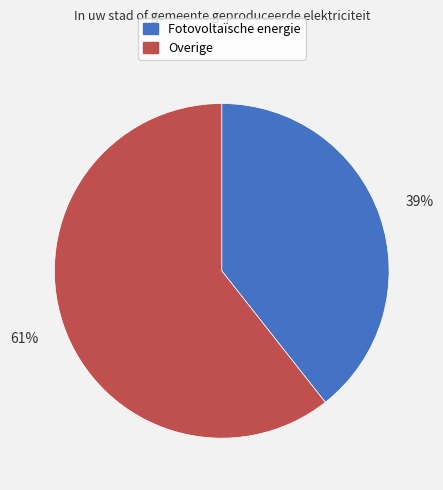

Is there any slice that represents more than half of the pie?

Yes